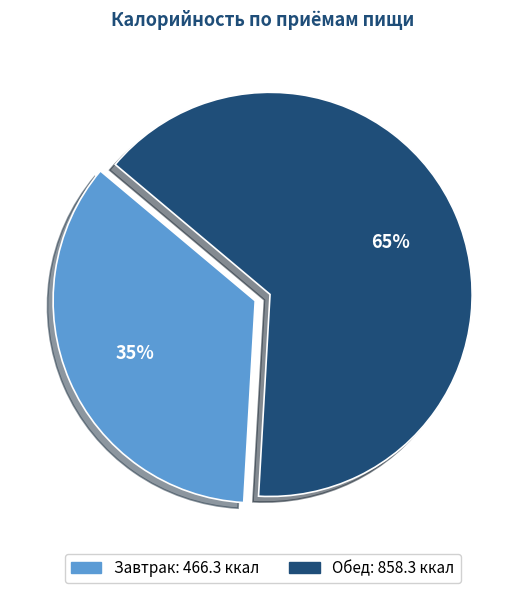

Do Завтрак and Обед together represent more than half of the pie?

Yes